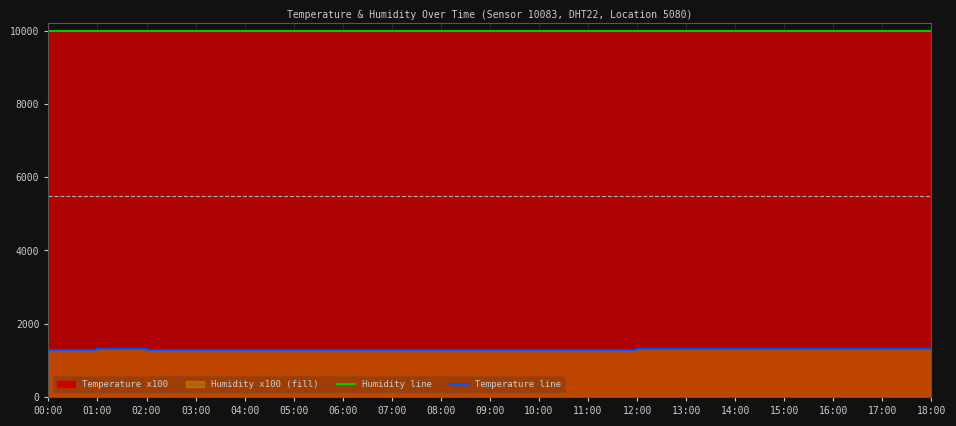

Where is the data nearest to the value 1295?

00:00